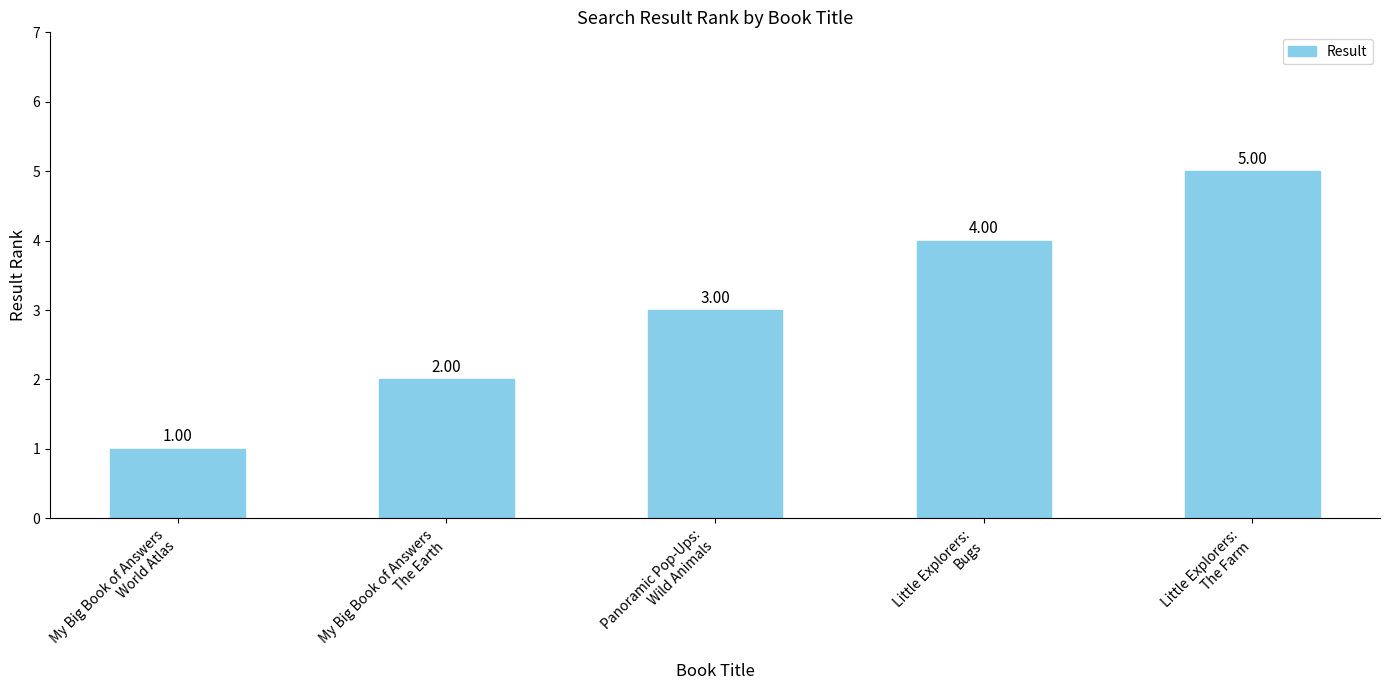

Does the chart contain stacked bars?

No